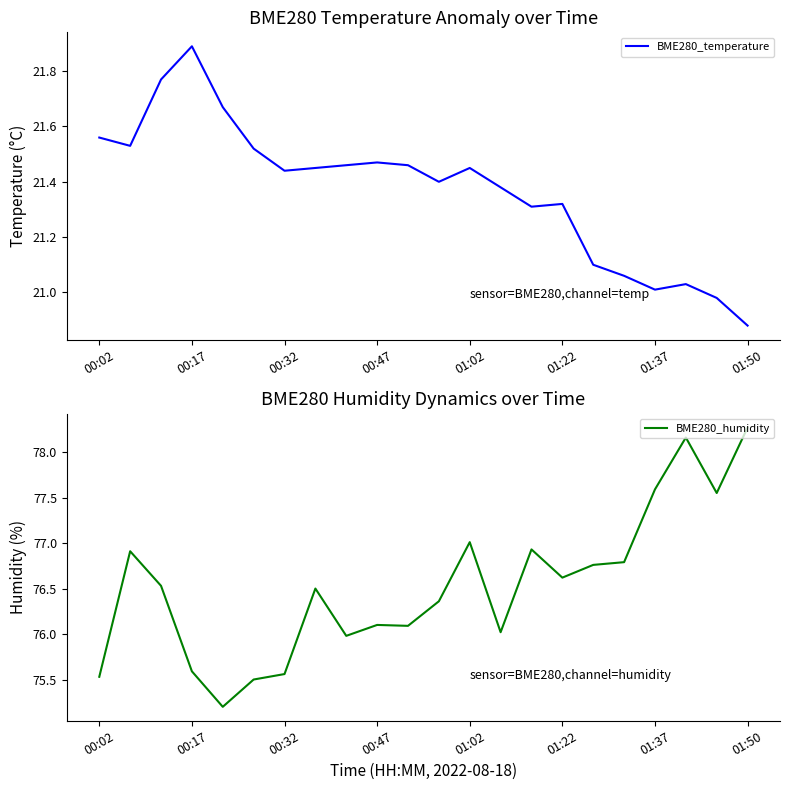

What is the difference between the maximum and second lowest values in the BME280_temperature series?

0.9